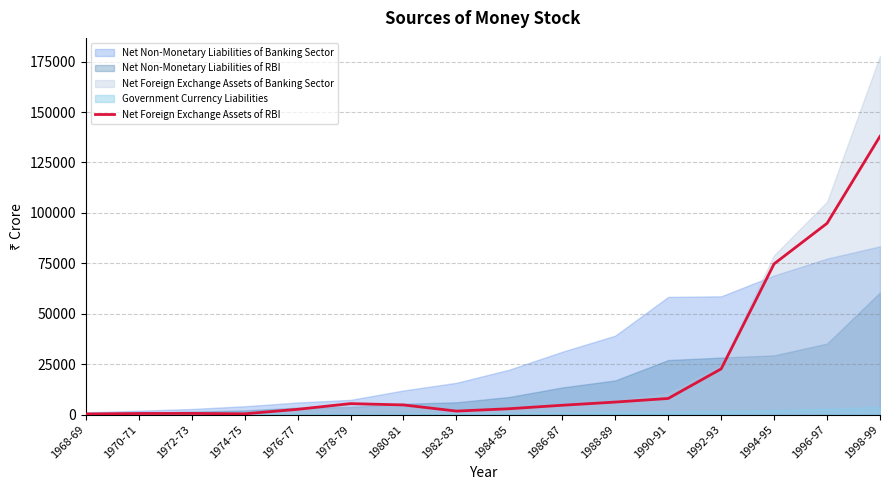

Reading left to right, what are all the values shown in this chart?

1968-69=302	1970-71=530	1972-73=569	1974-75=369	1976-77=2599	1978-79=5431	1980-81=4775	1982-83=1729	1984-85=2899	1986-87=4621	1988-89=6201	1990-91=7983	1992-93=22647	1994-95=74720	1996-97=94817	1998-99=137954